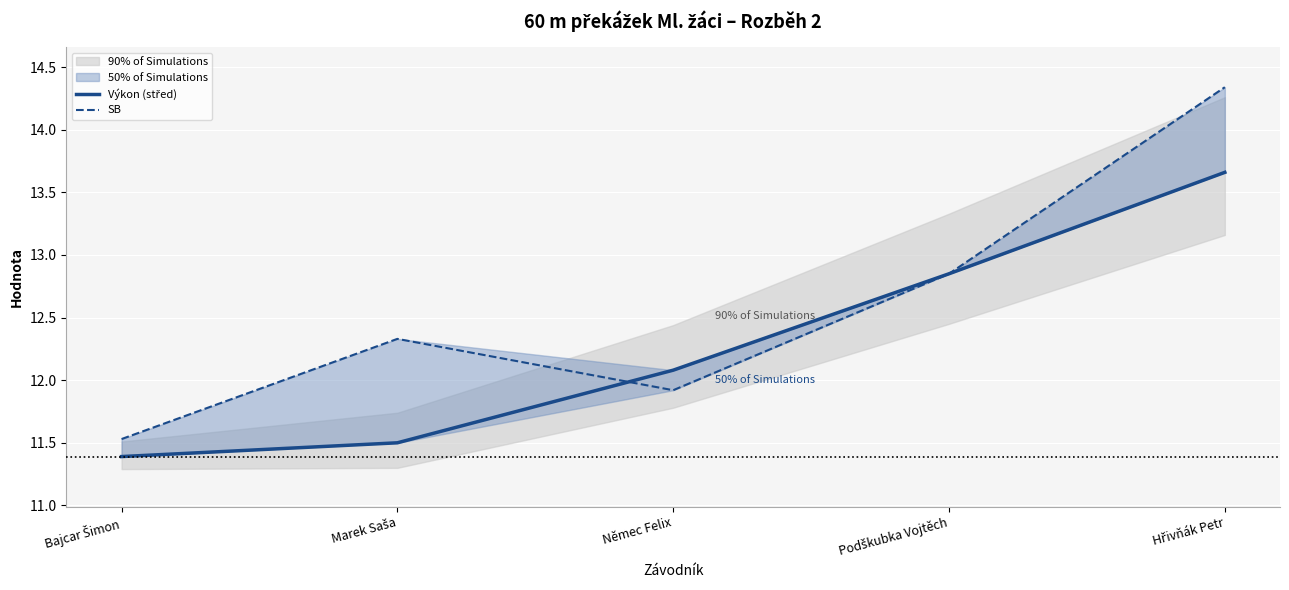

What position from the right is Hřivňák Petr?

1